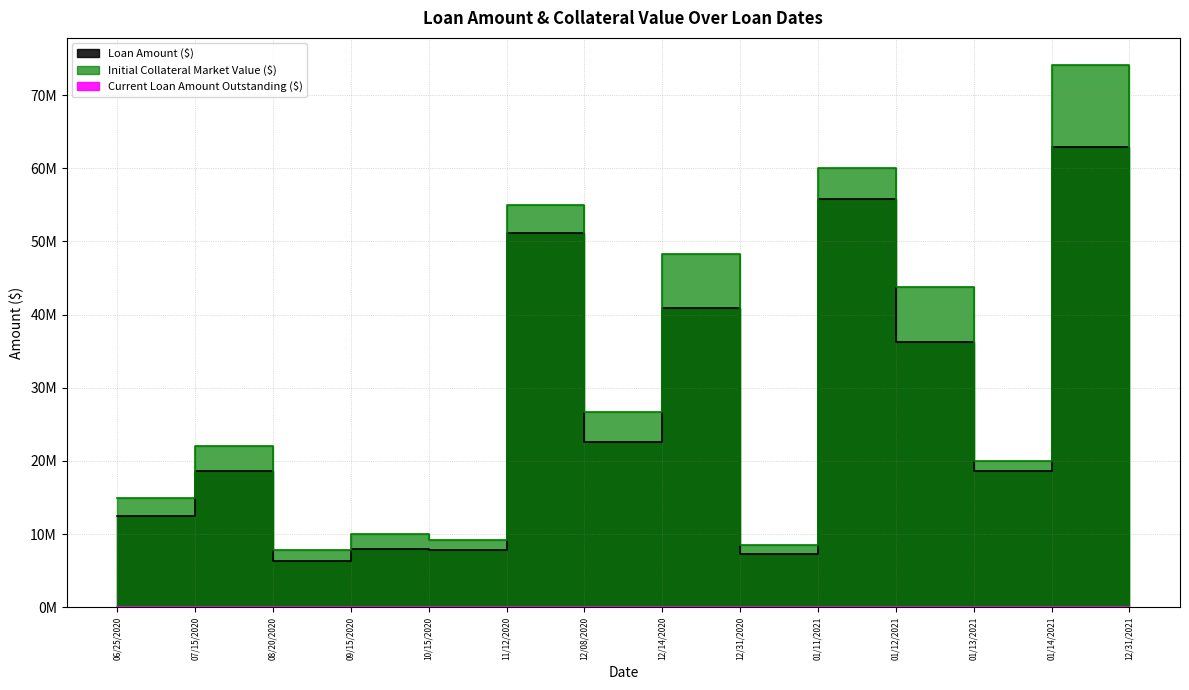

What value does the Loan Amount ($) series have at 12/08/2020?

22622500.0